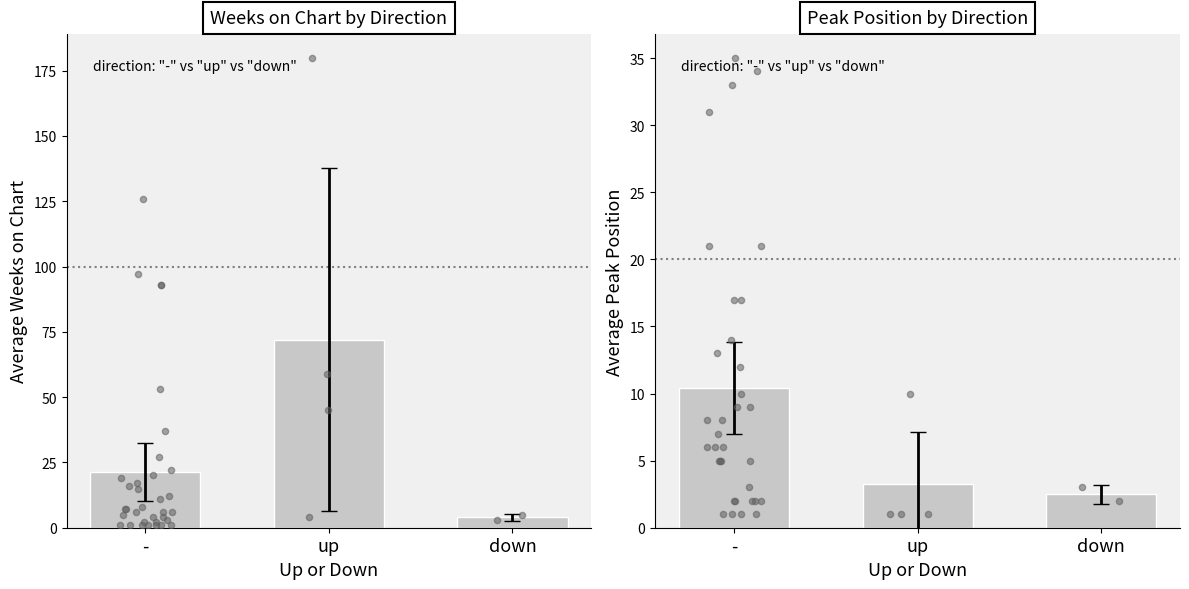

At how many categories does at least one series exceed 22?

1